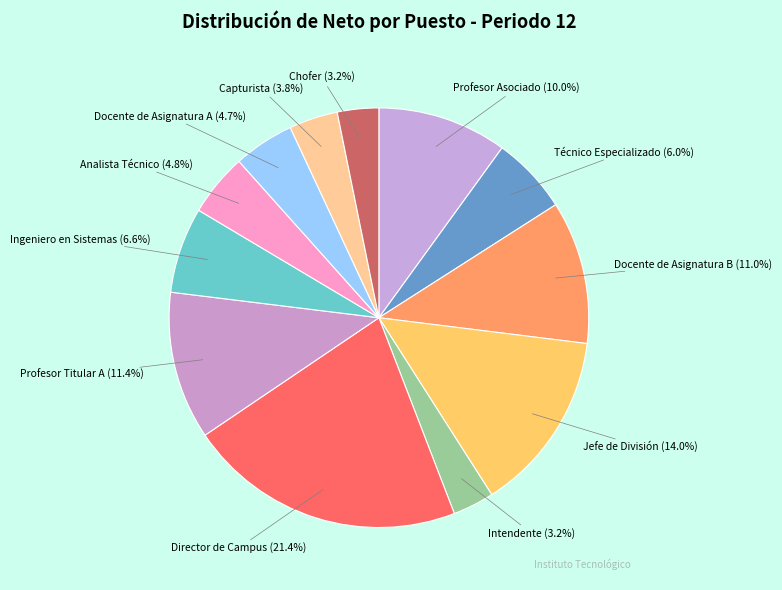

To the nearest percent, what is the average slice percentage?

8%